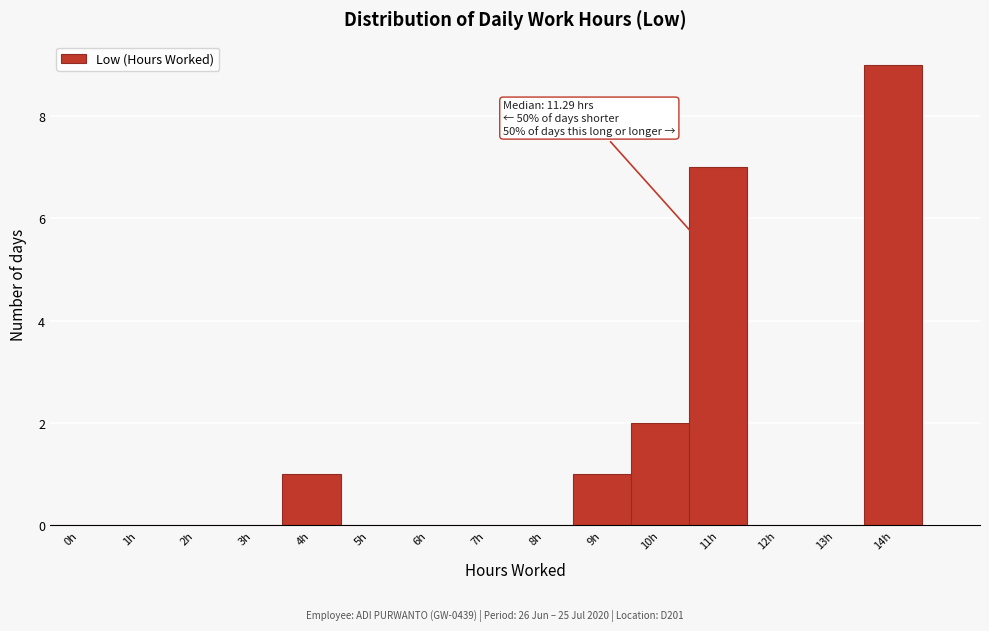

Reading left to right, extract all data points from this chart.

0h=0	1h=0	2h=0	3h=0	4h=1	5h=0	6h=0	7h=0	8h=0	9h=1	10h=2	11h=7	12h=0	13h=0	14h=9